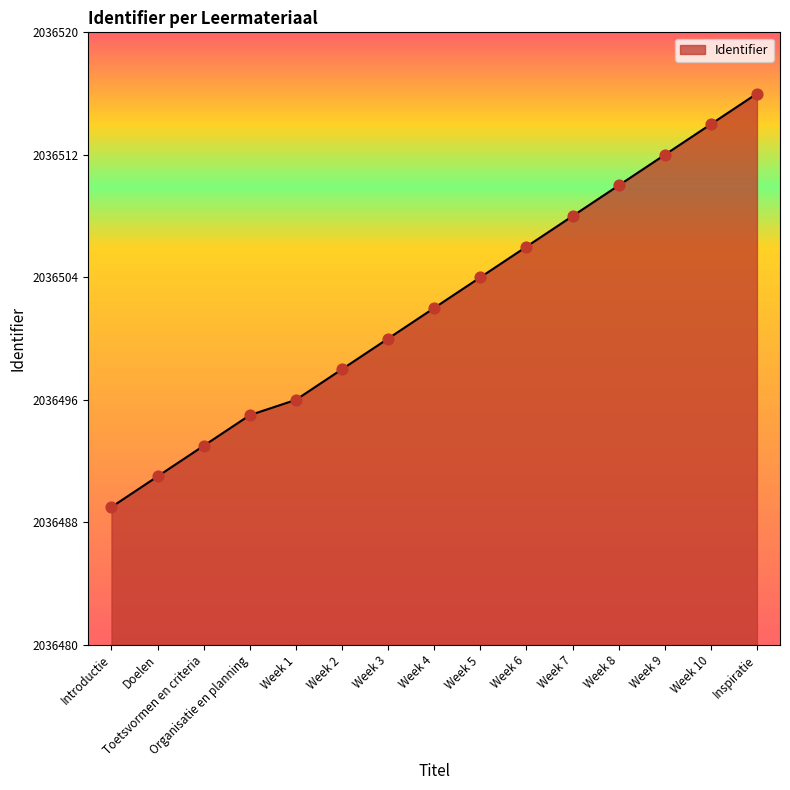

What is the ratio of the value at Week 9 to the value at Week 1?

1.0